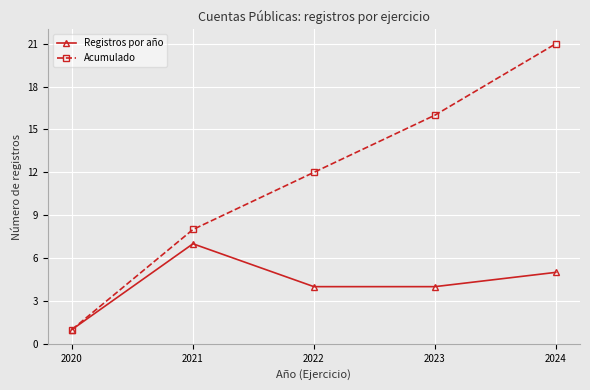

Read the Acumulado value at 2022.

12